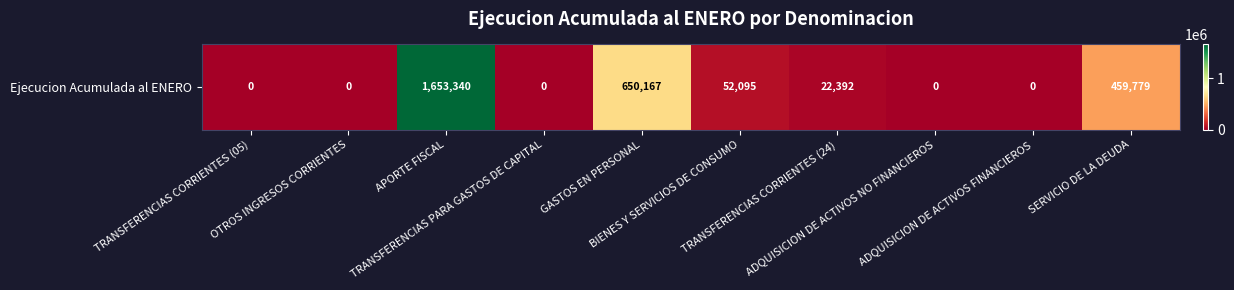

Which label corresponds to the smallest value in the chart?

TRANSFERENCIAS CORRIENTES (05)